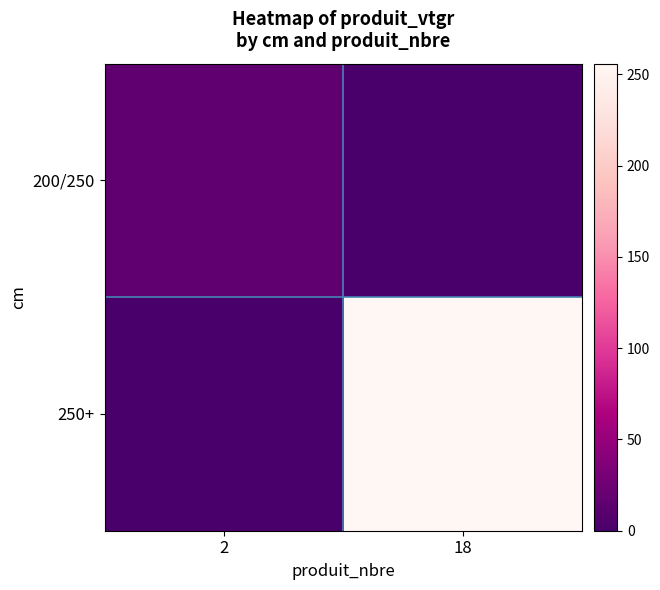

Which series has the largest total across all categories?

250+